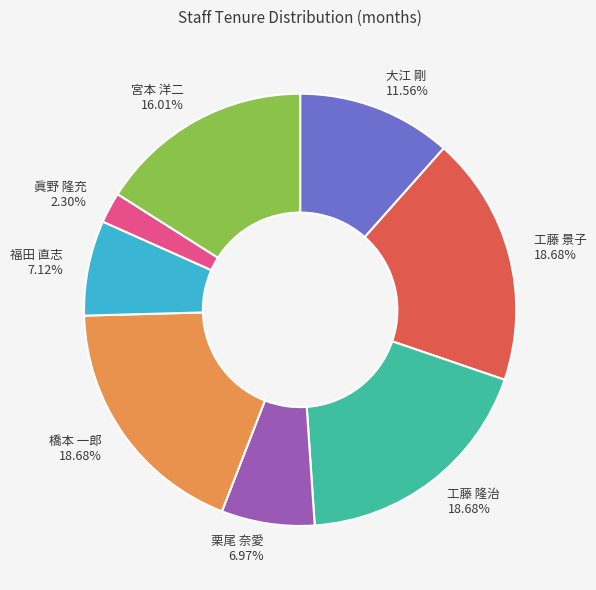

Is there a majority slice in this chart?

No